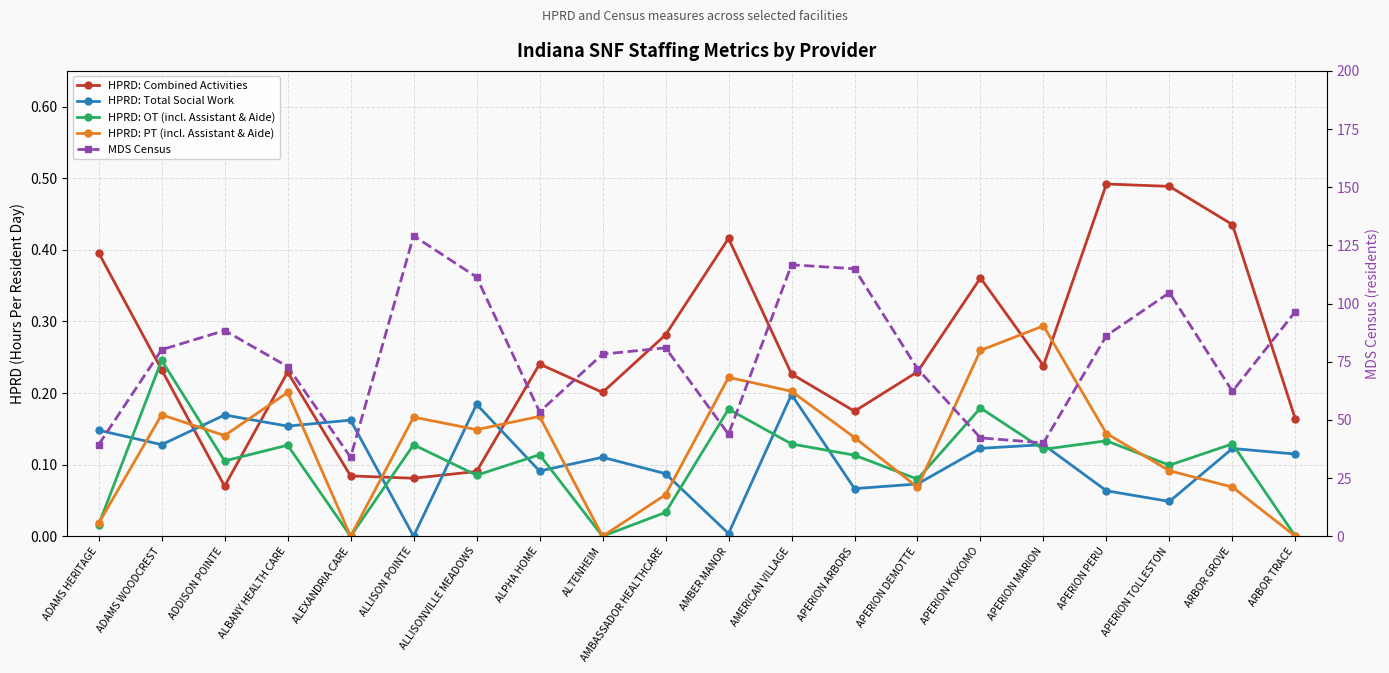

True or false: MDS Census and HPRD: Total Social Work cross at least once.

False